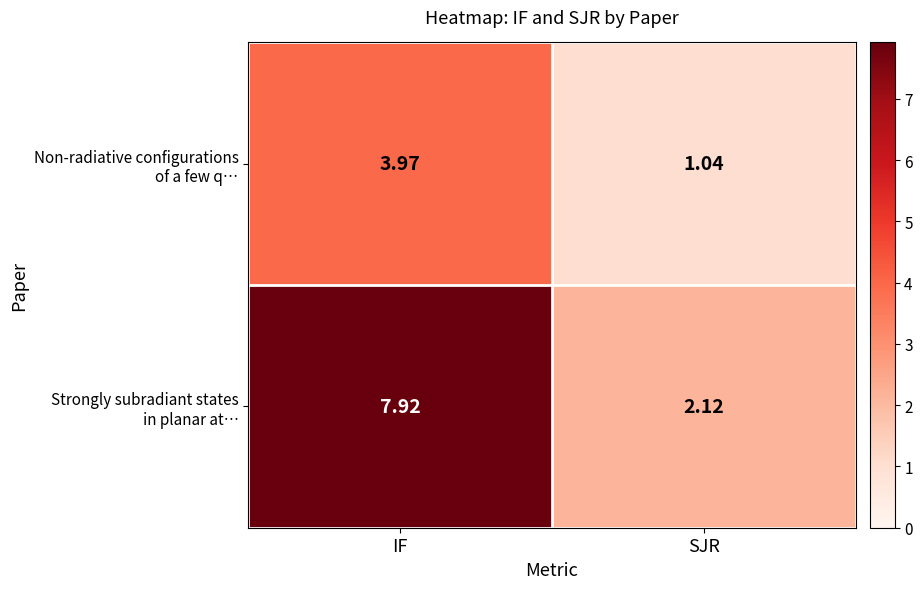

At which category is the sum across all series the highest?

IF